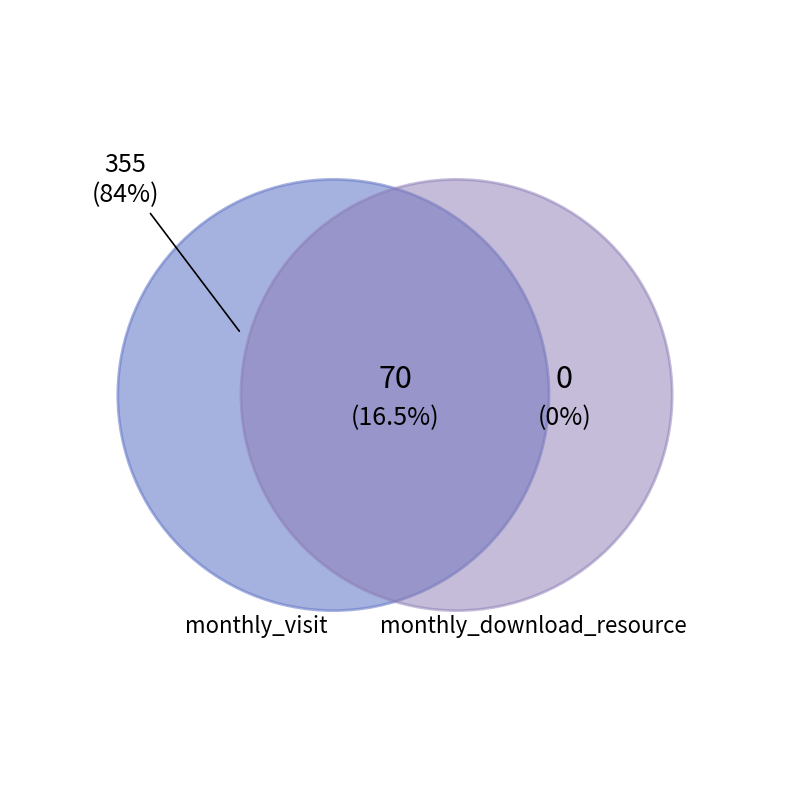

Rank the series by their maximum value, from highest to lowest.

monthly_visit, monthly_download_resource